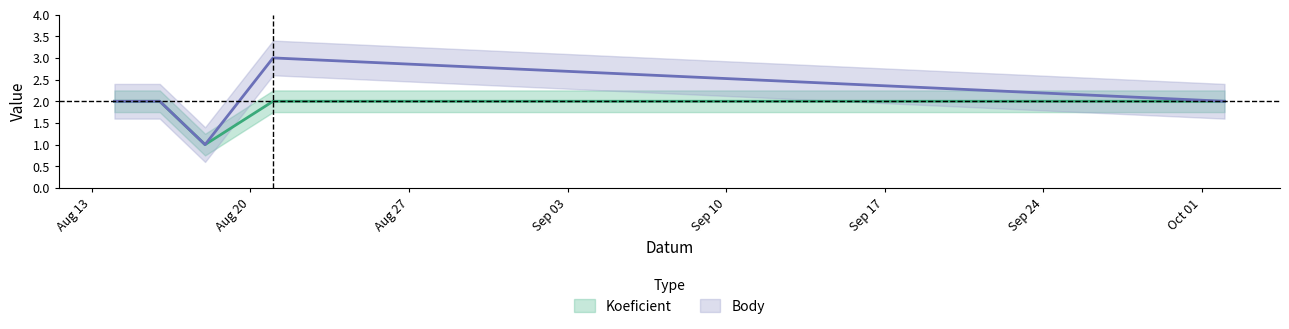

What are all the series names shown in the legend?

Koeficient, Body